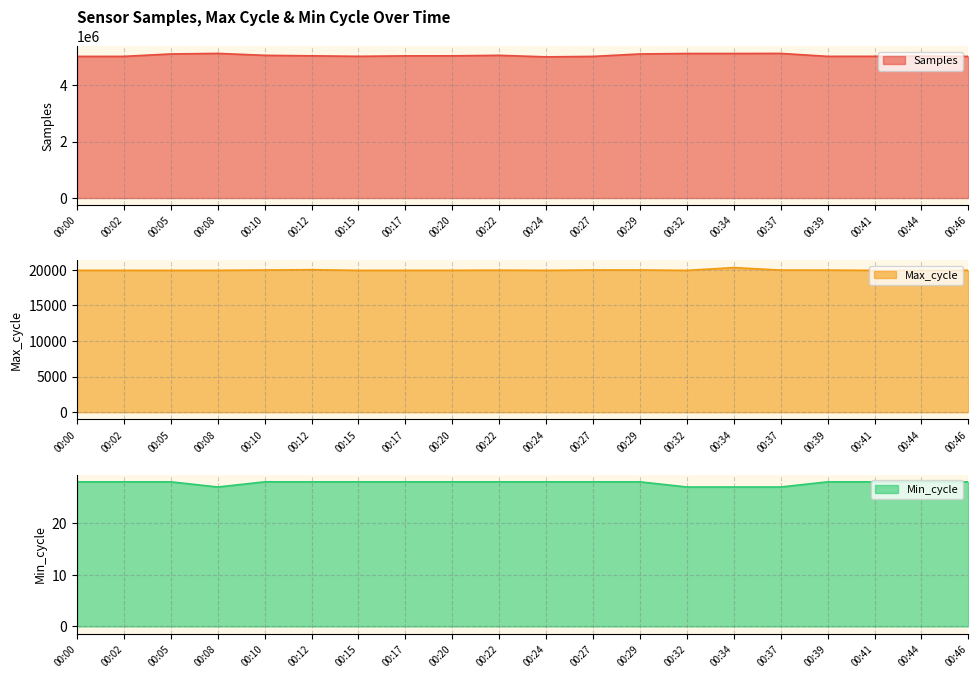

Rank the series at 00:29 from highest to lowest value.

Samples, Max_cycle, Min_cycle